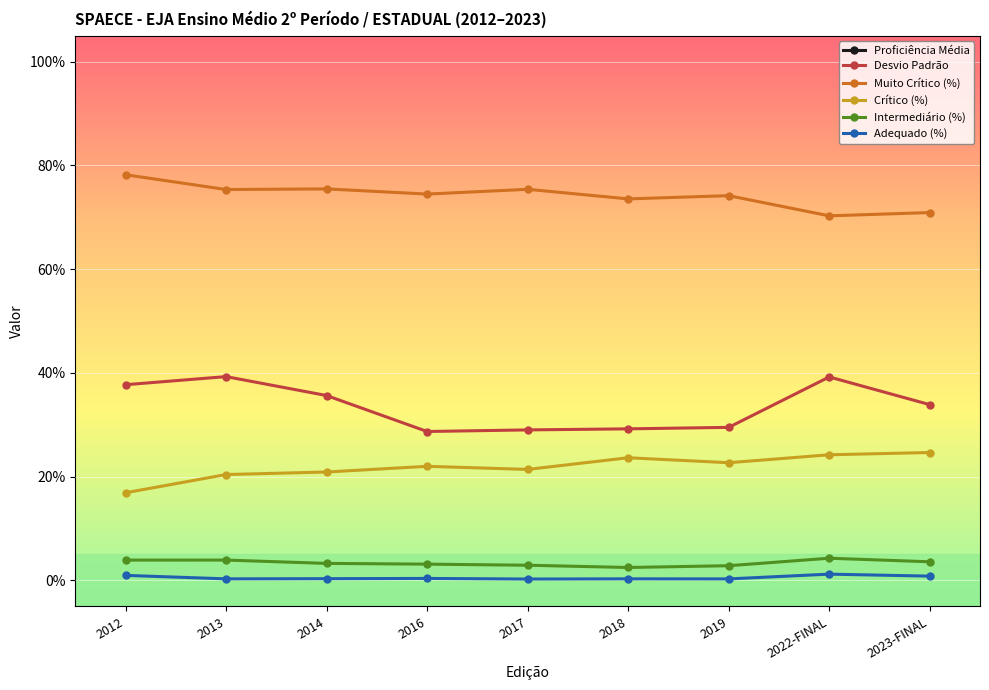

Which has a higher value, 2016 or 2019?

2016